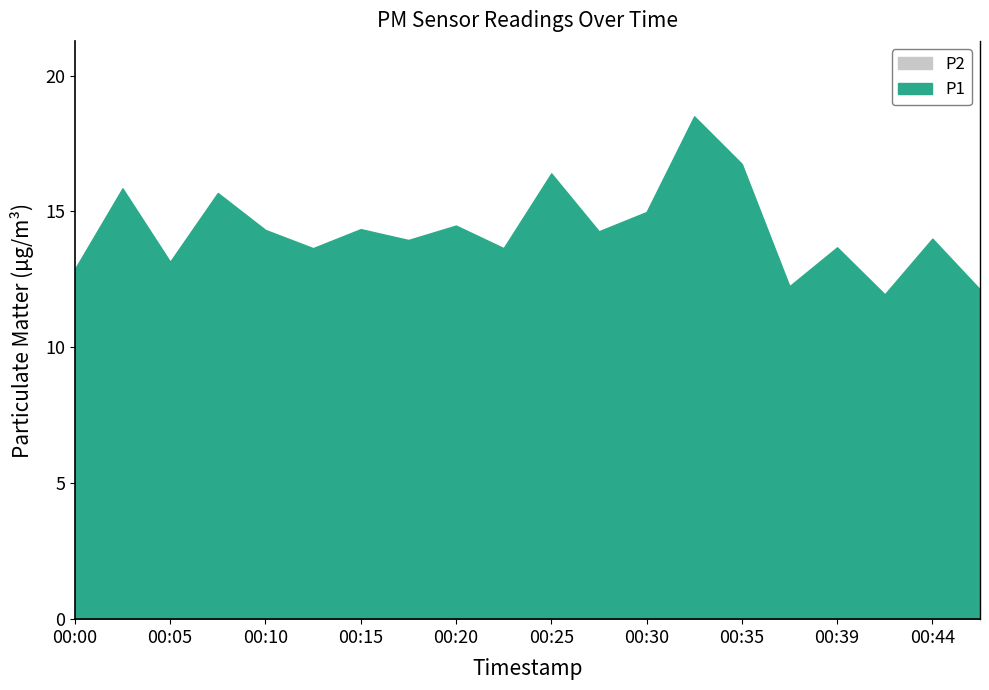

How many data points in P1 are less than 14?

9